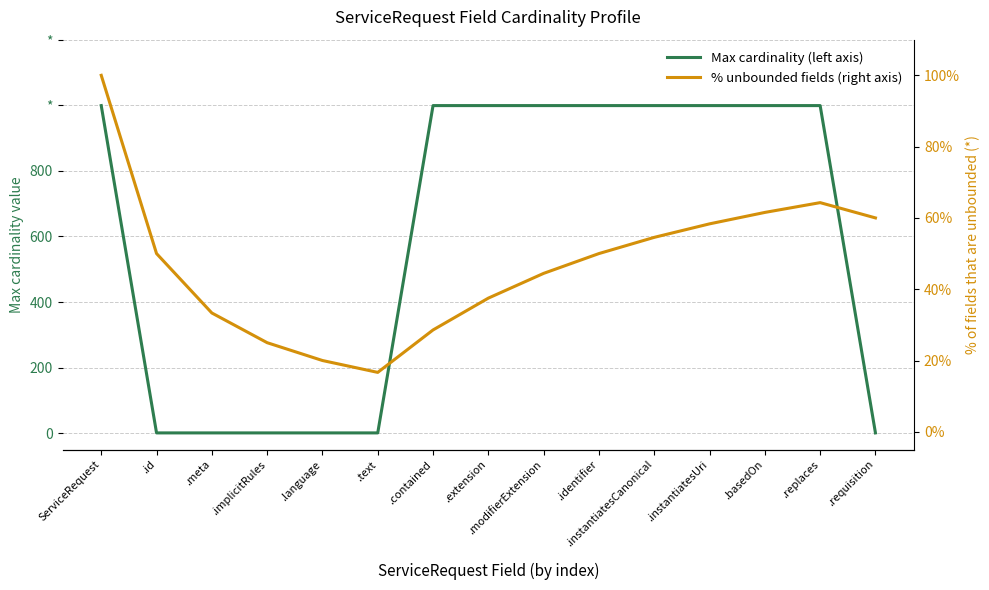

What is the difference between the highest and lowest values at .extension?

961.5